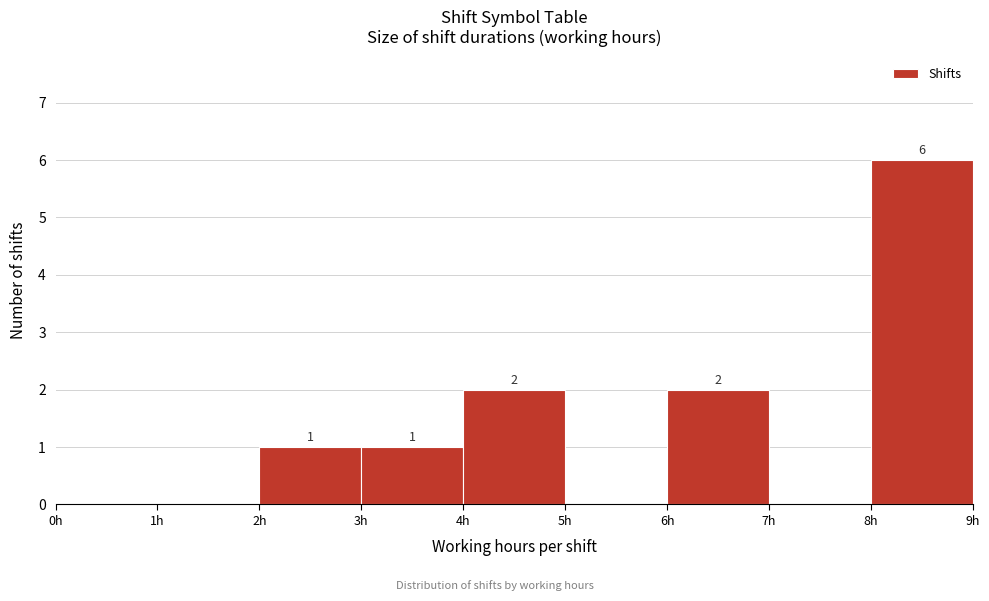

Which range on the x-axis has the tallest bar?

8 to 9